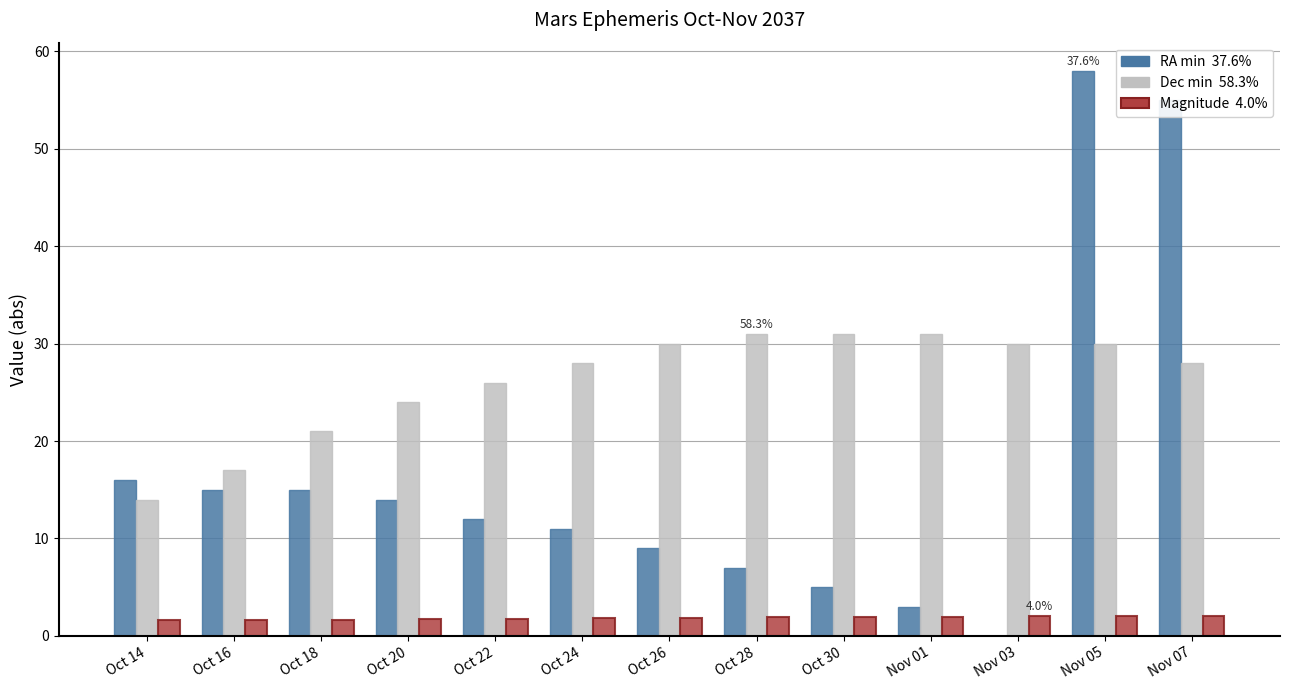

At which category does the chart reach its peak across all series?

Nov 05